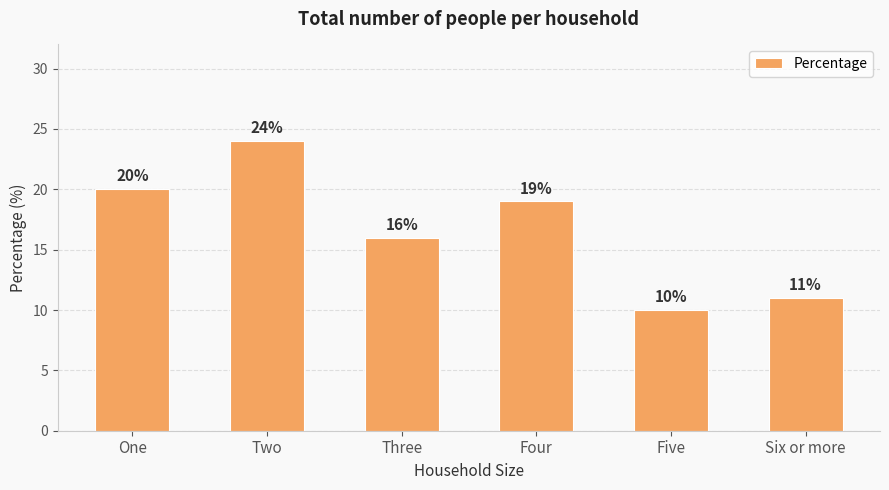

Where is the data nearest to the value 17?

Three